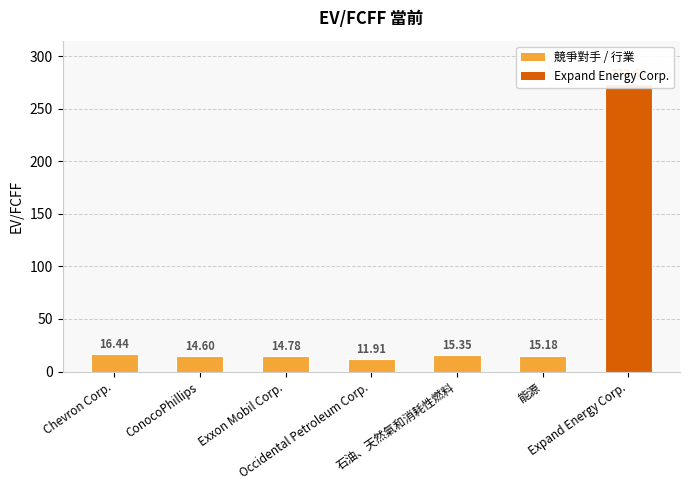

What is the label of the 7th bar from the right?

Chevron Corp.